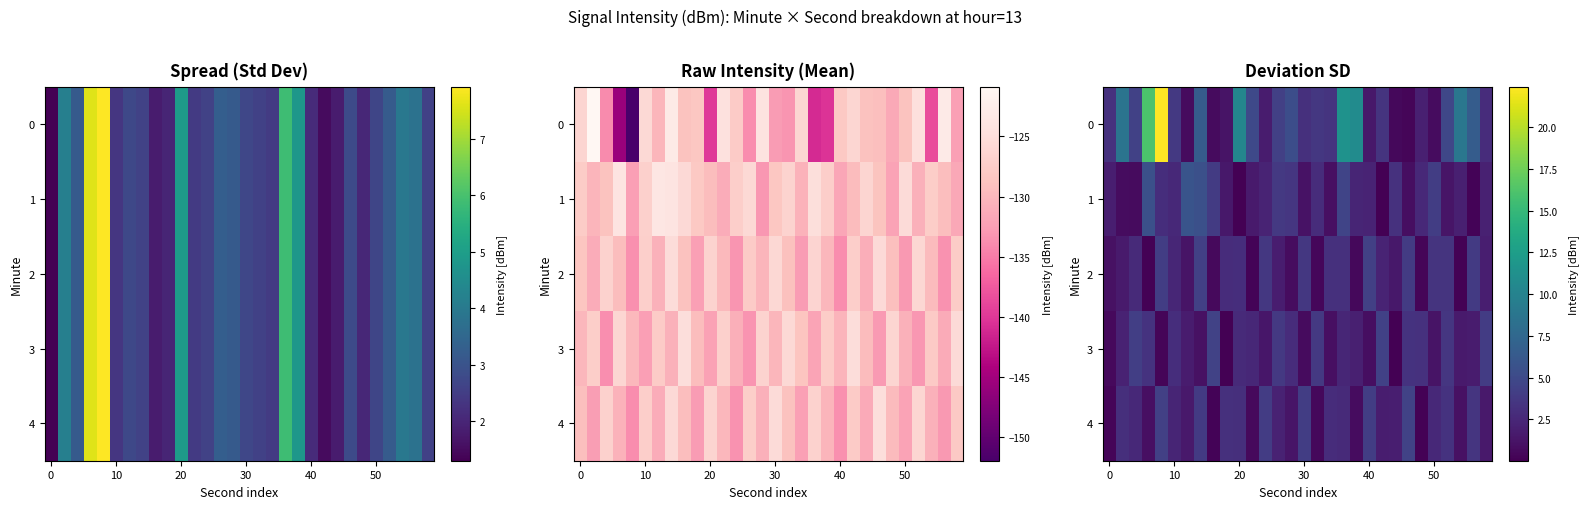

What is the sum of all 3 values?

67.7